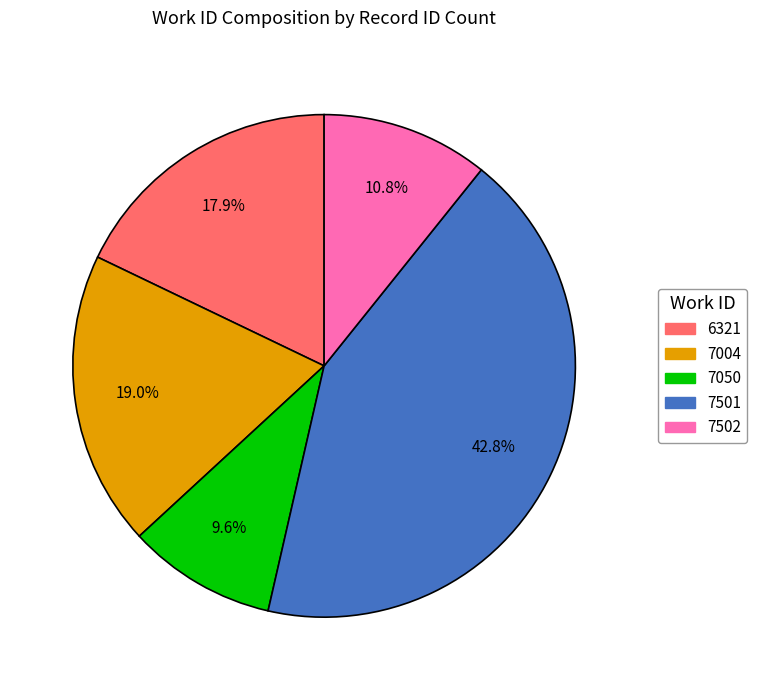

Does 7004 represent more than half of the total?

No